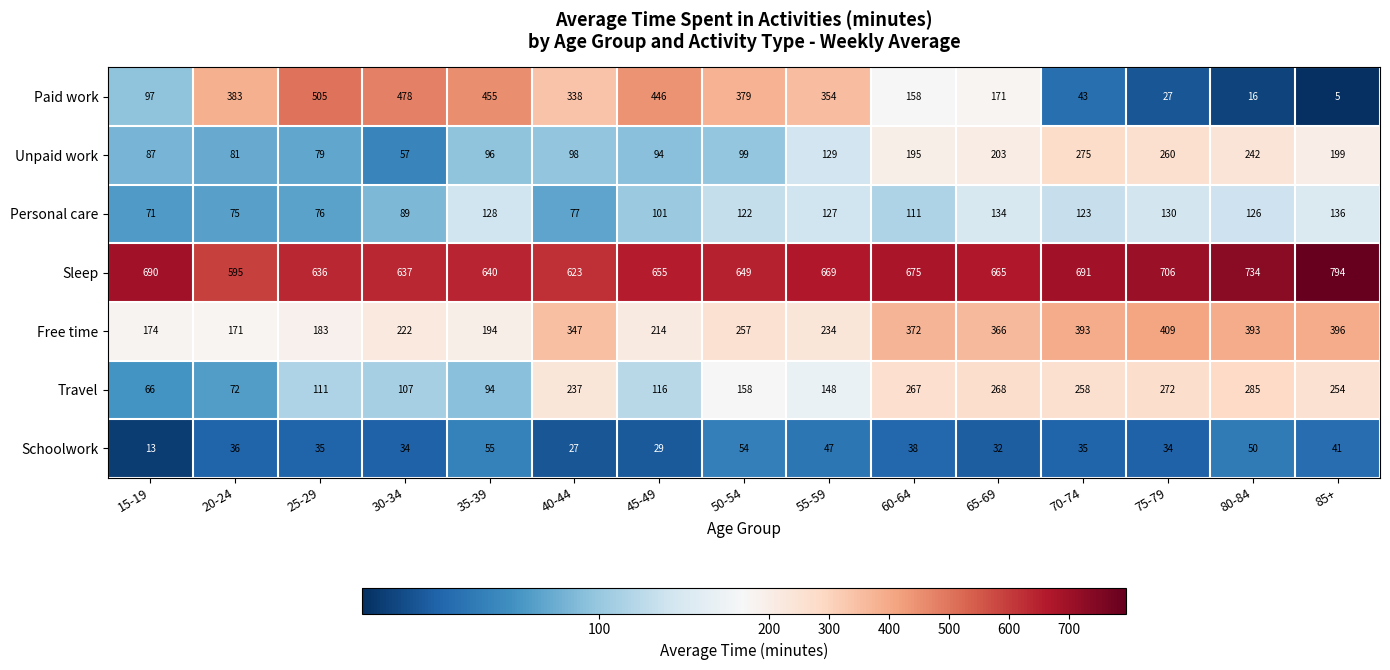

What is the total value across all series at 60-64?

1816